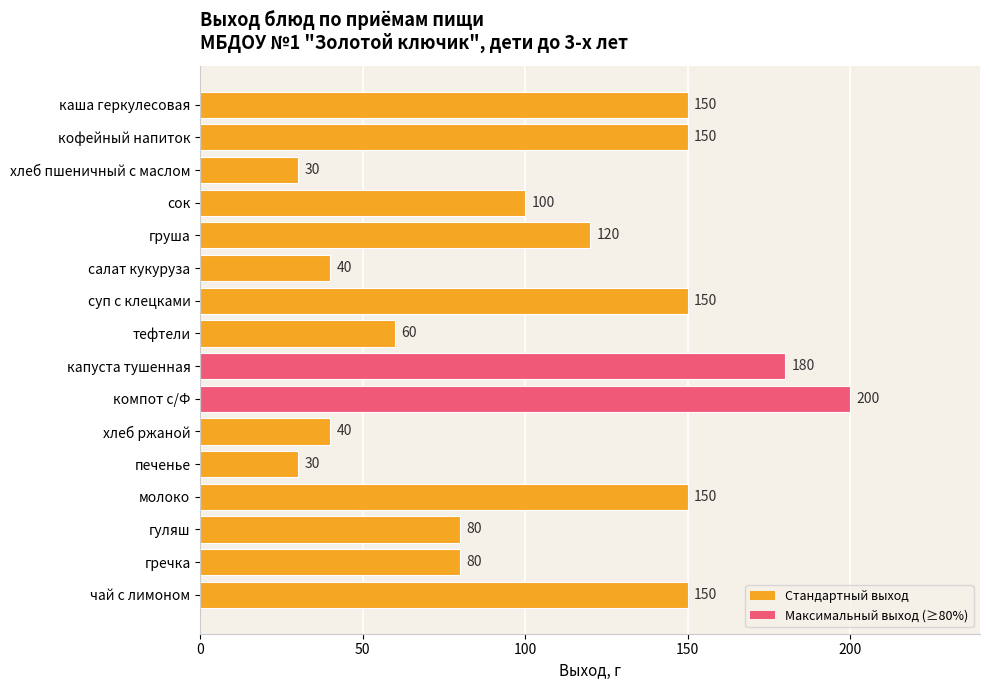

What is the label of the 12th bar from the top?

печенье